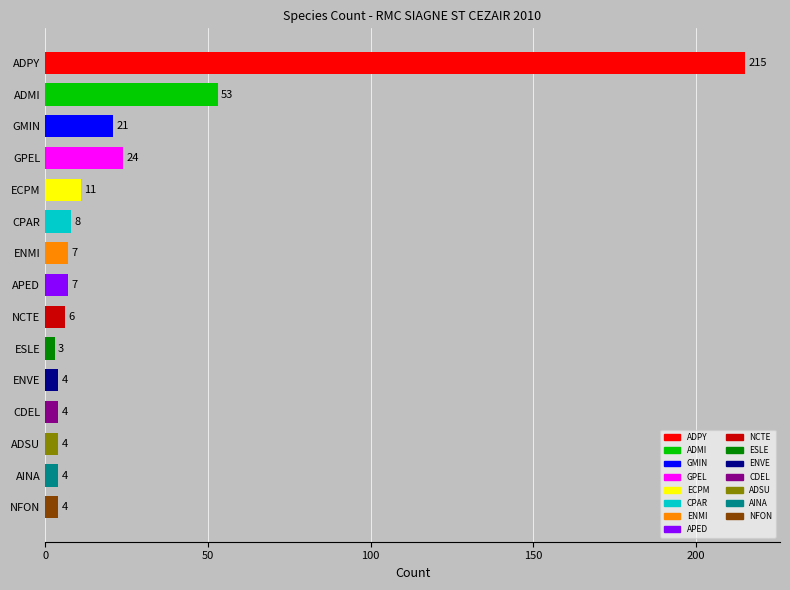

What is the average value?

25